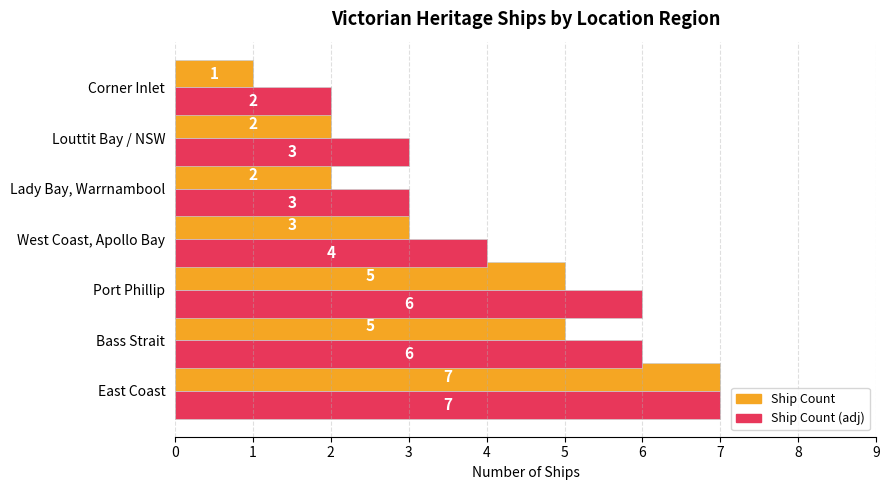

What is the difference between the second highest and second lowest values in the Ship Count series?

3